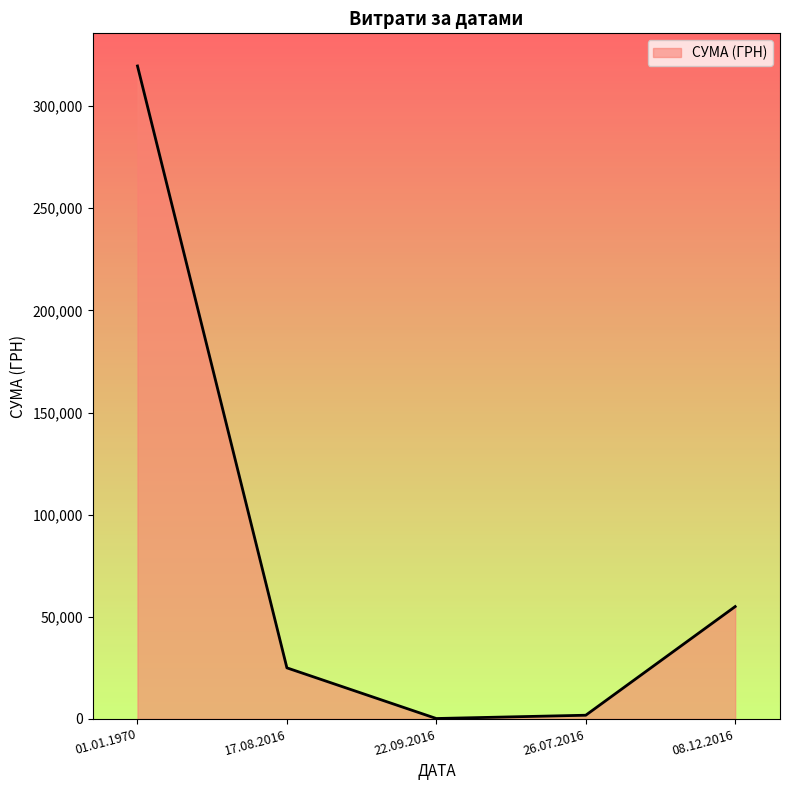

What is the change in value from 17.08.2016 to 26.07.2016?

-23191.2